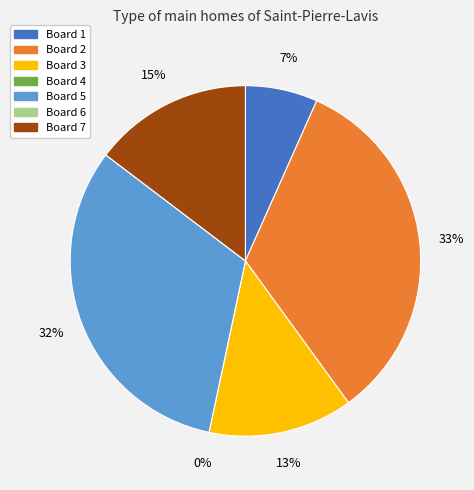

How many segments does this pie chart have?

7